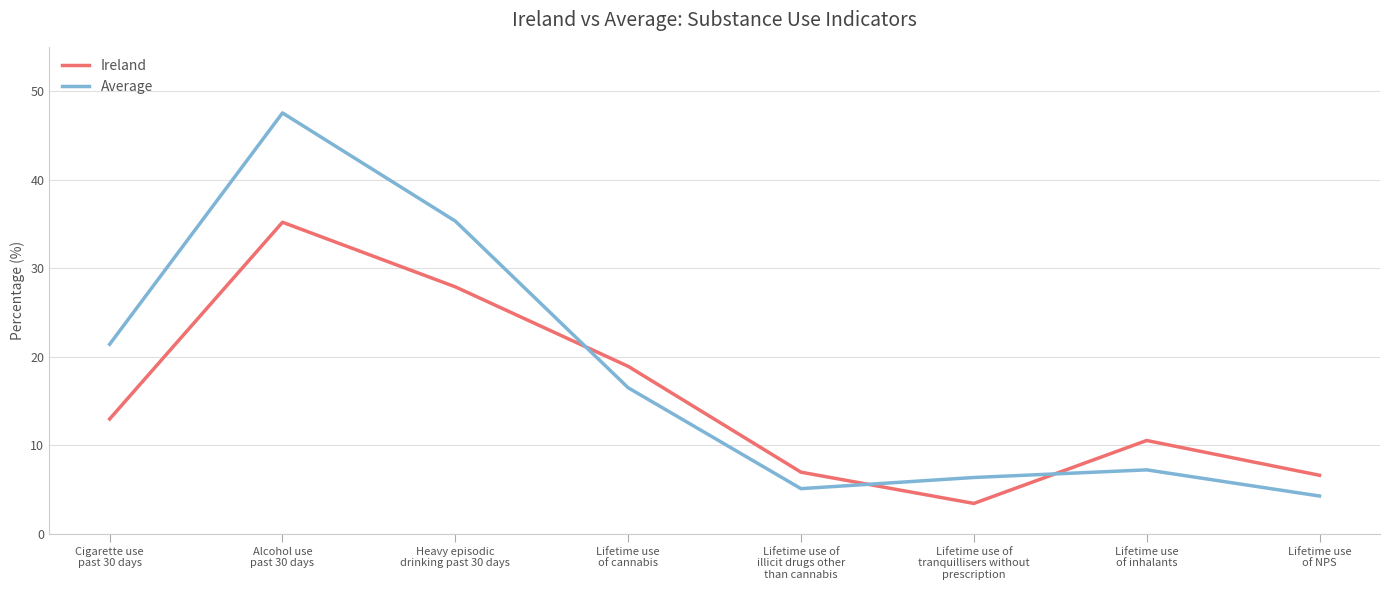

Where does the Ireland series first go above 12?

Cigarette use
past 30 days